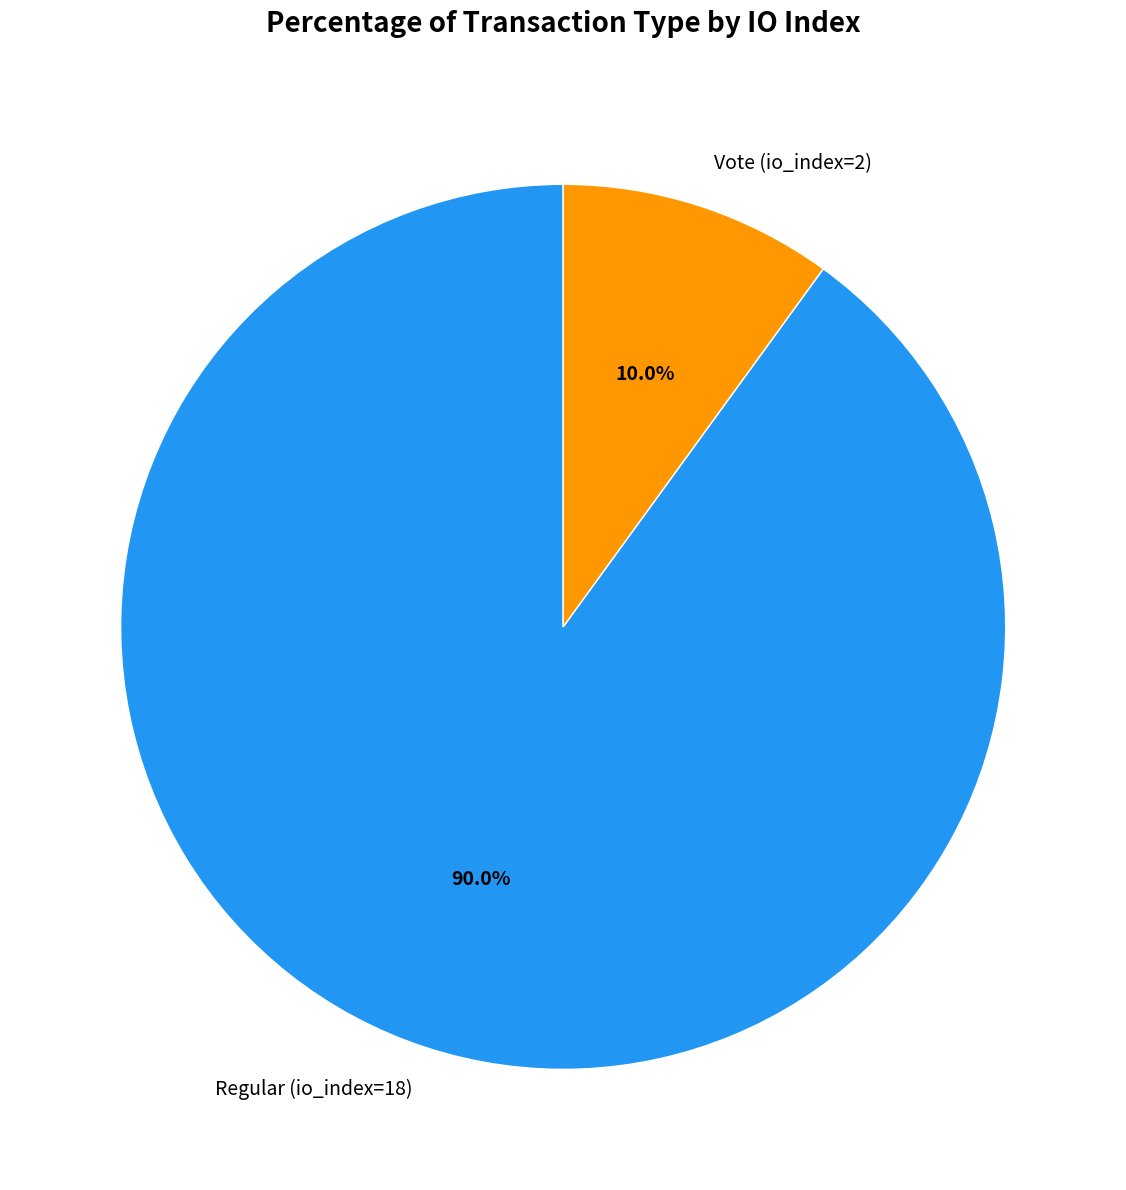

To the nearest percent, what is the difference between the largest and smallest slice percentages?

80%